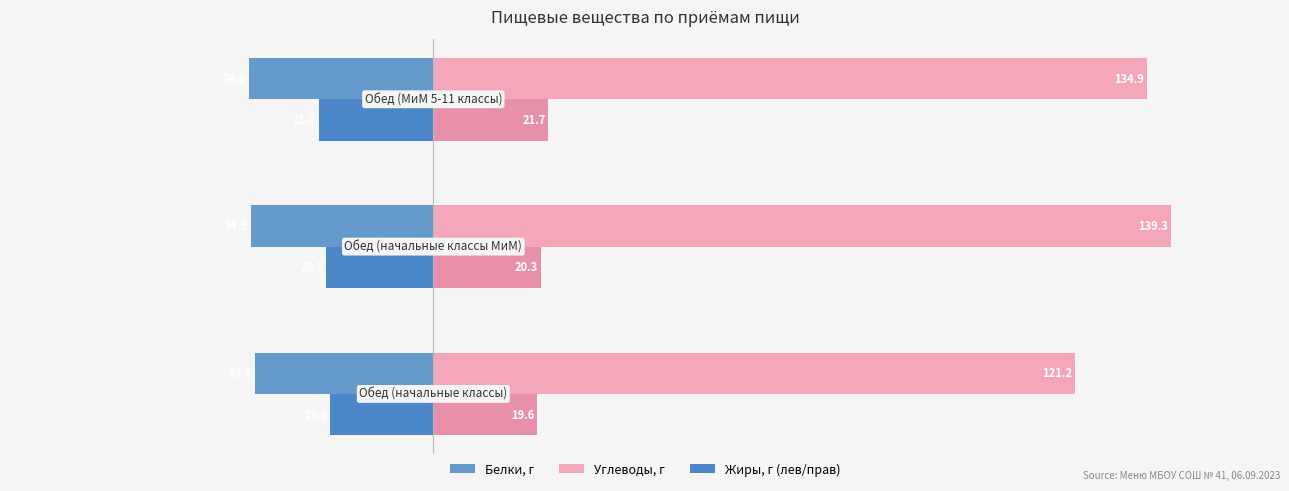

The value of Углеводы at 0 is 134.9. True or false?

True